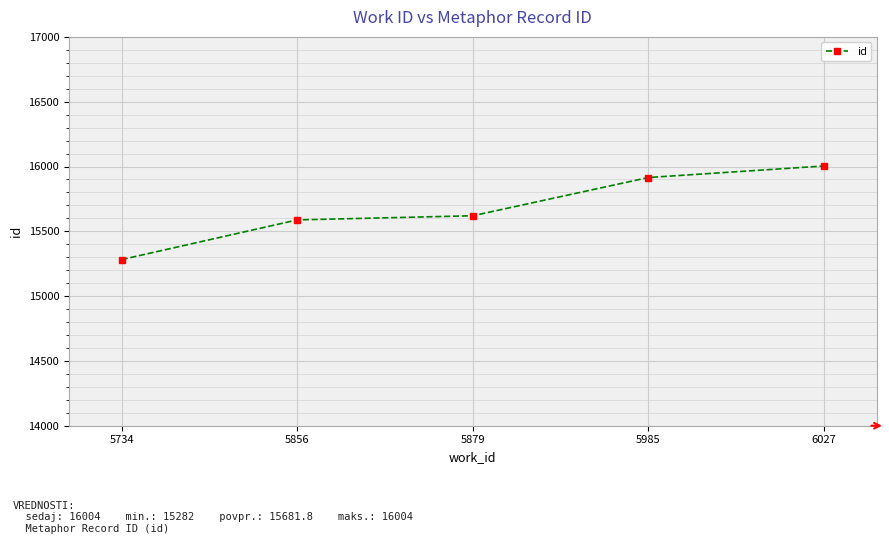

What is the maximum value shown in the chart?

16004